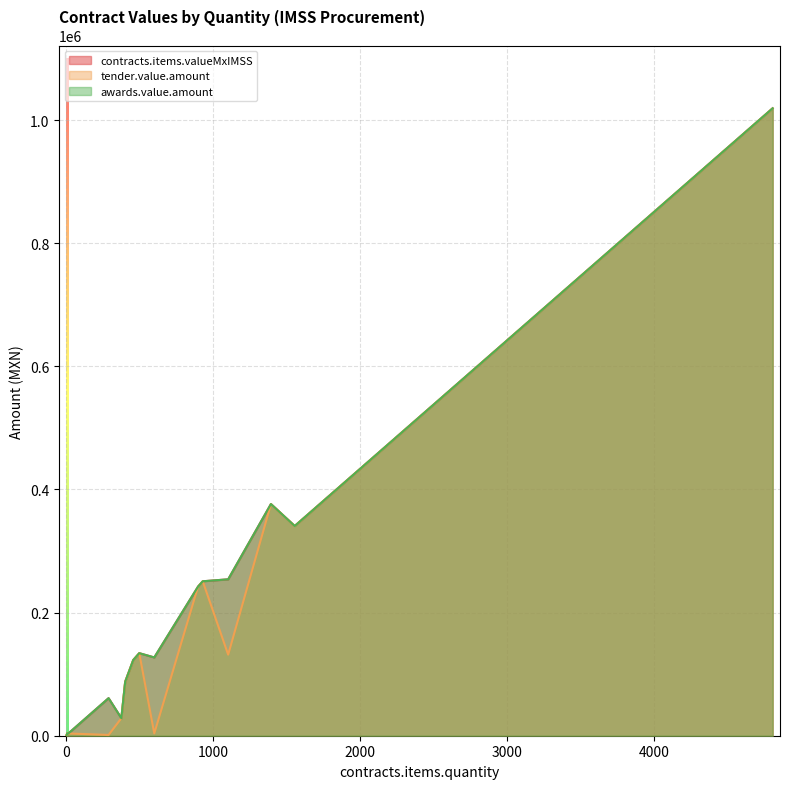

What is the difference between the contracts.items.valueMxIMSS values at 1554 and 1?

340145.3